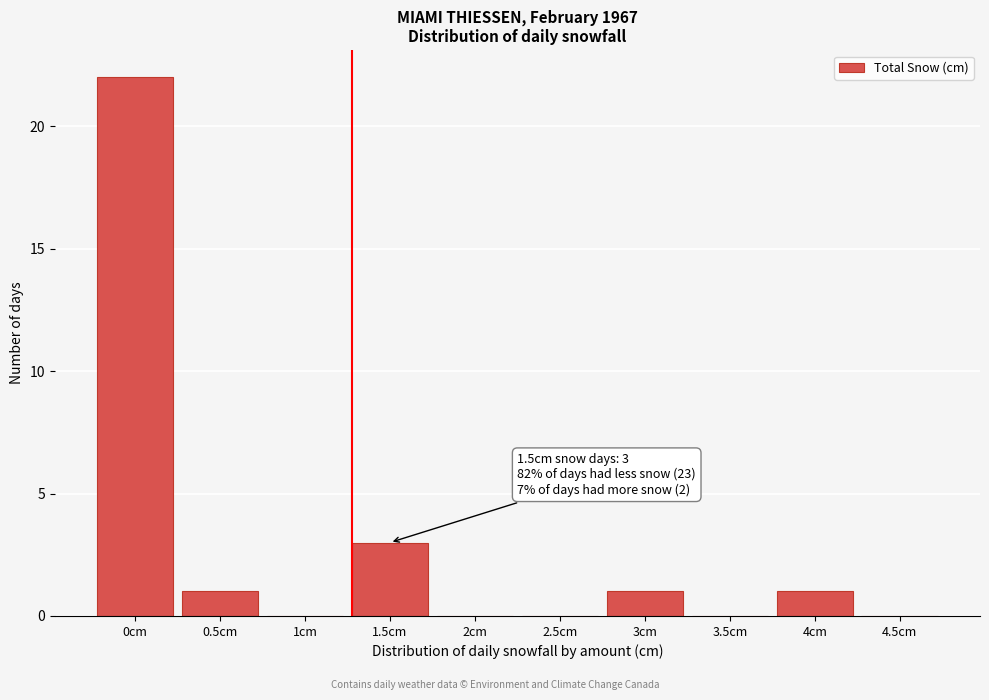

Reading left to right, extract all data points from this chart.

0cm=22	0.5cm=1	1cm=0	1.5cm=3	2cm=0	2.5cm=0	3cm=1	3.5cm=0	4cm=1	4.5cm=0